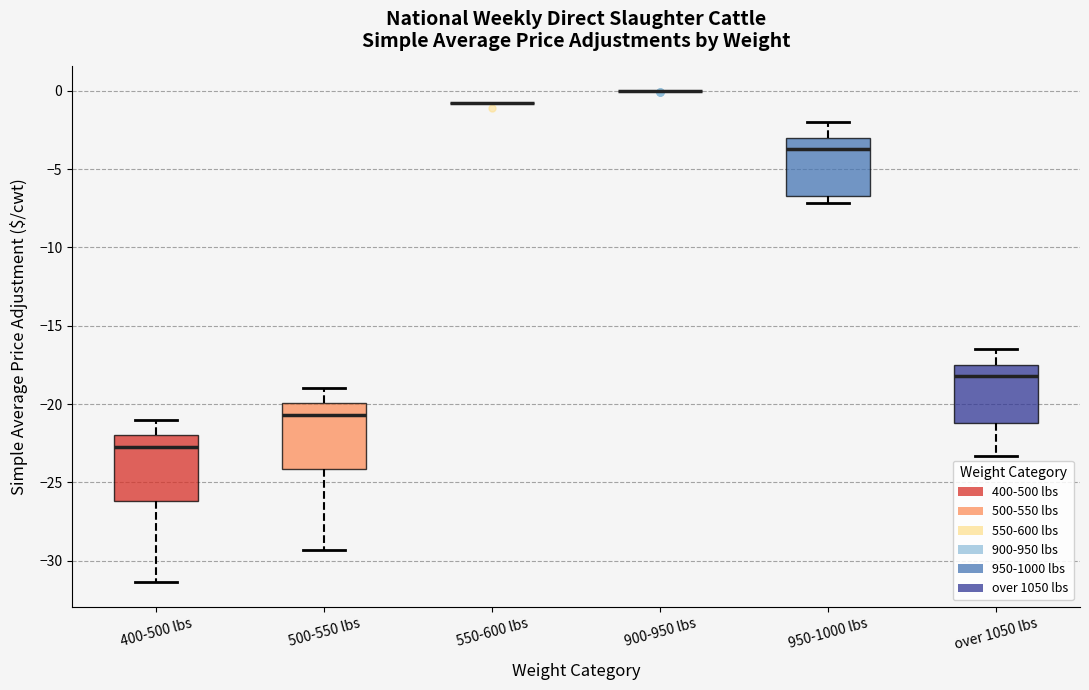

Reading left to right, transcribe this box plot: for each box, give where its median line is, the range the box spans, and where its two whiskers end, as read against the y-axis. The values are not printed on the chart, so give them approximately, as read against the axis.

400-500 lbs: median -23.0, box -26.0 to -22.0, whiskers -31.5 to -21.0
500-550 lbs: median -20.5, box -24.0 to -20.0, whiskers -29.5 to -19.0
550-600 lbs: box collapsed to a line at -1.0, whiskers -1.0 to -1.0
900-950 lbs: box collapsed to a line at 0.0, whiskers 0.0 to 0.0
950-1000 lbs: median -3.5, box -6.5 to -3.0, whiskers -7.0 to -2.0
over 1050 lbs: median -18.0, box -21.0 to -17.5, whiskers -23.5 to -16.5